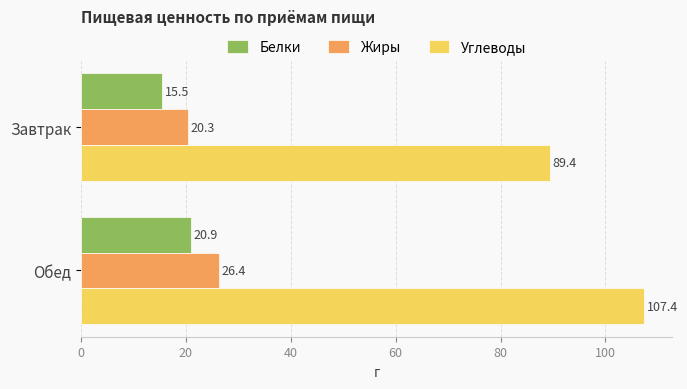

Which series changed the most between Завтрак and Обед?

Углеводы